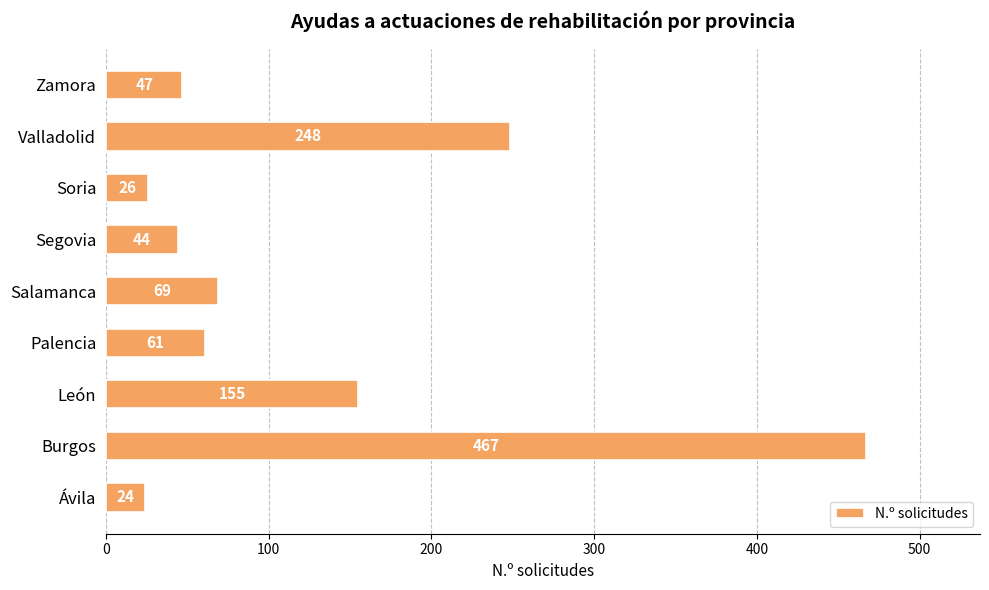

Which has a higher value, Valladolid or Soria?

Valladolid